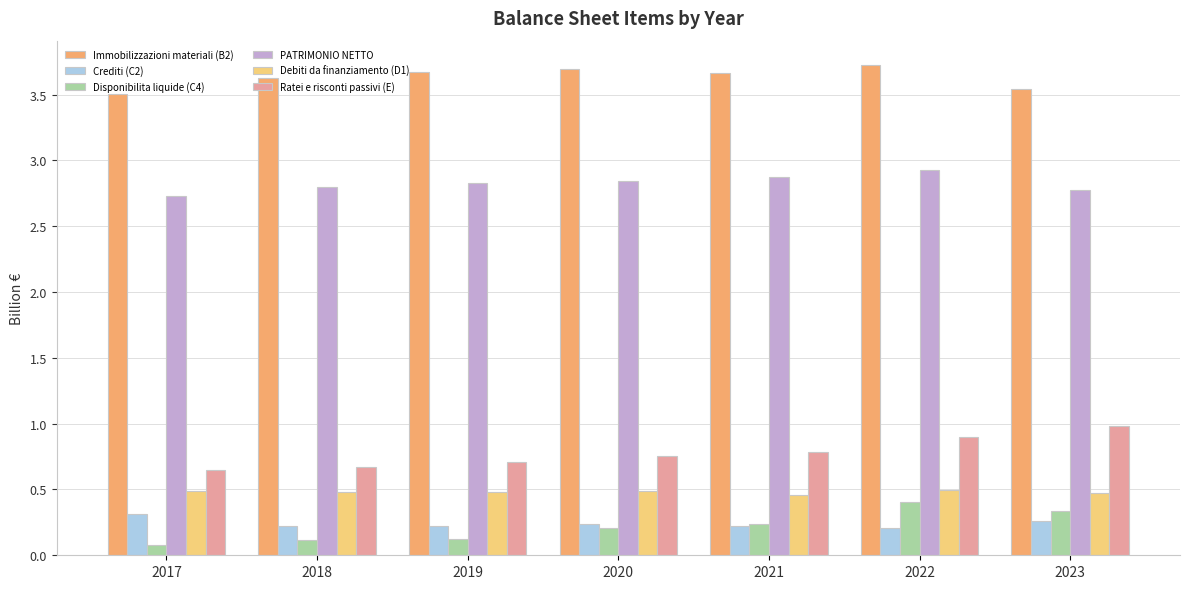

At which category is the sum across all series the highest?

2022